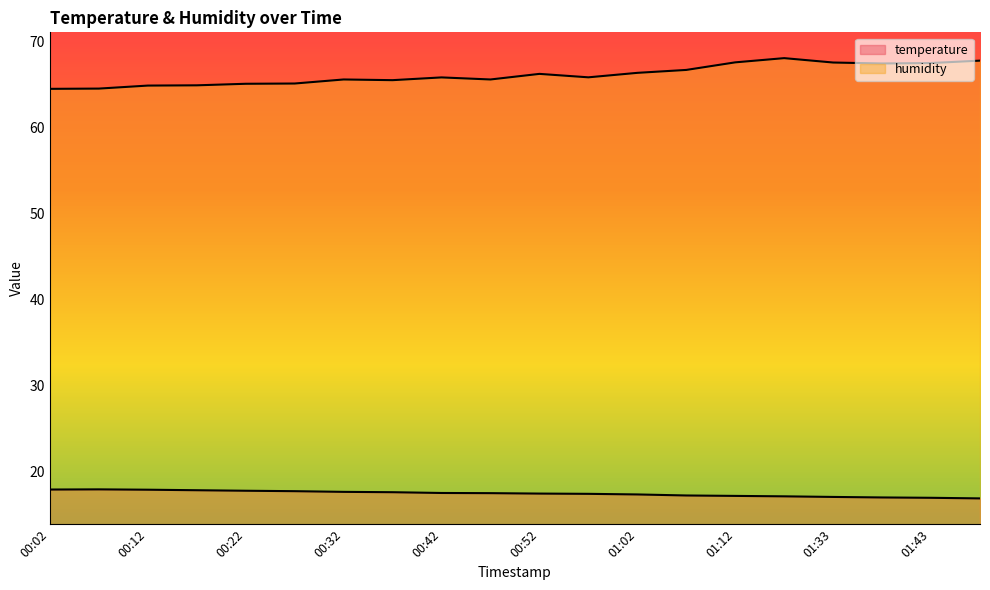

Which has a higher value, 00:57 or 01:33?

00:57